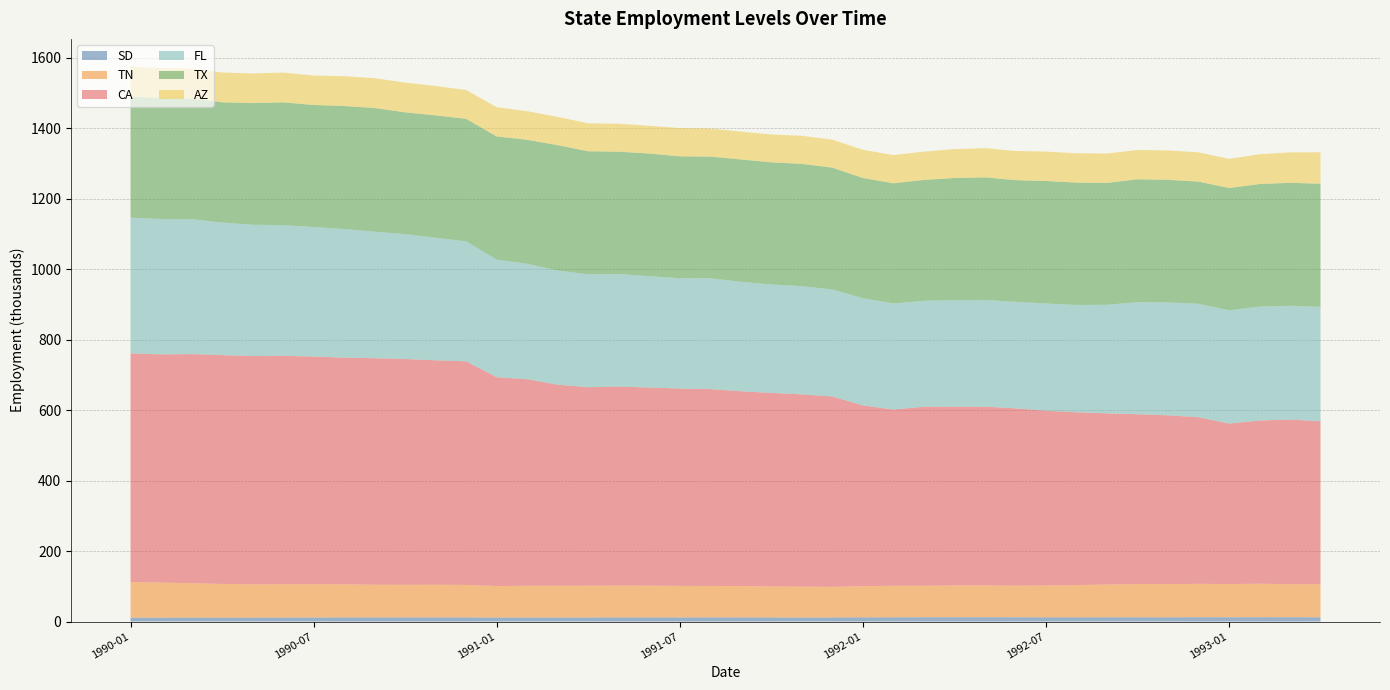

Reading right to left, list all the values displayed in this chart.

SD: 12.2	12.4	12.4	12.2	12.4	12.1	12.2	12.2	12.1	12.1	12.3	12.3	12.4	12.3	12.1	12.0	11.7	11.4	11.7	11.9	12.1	11.7	11.7	11.8	11.6	11.5	11.5	11.4	11.8	11.9	11.8	11.7	11.7	11.6	11.4	11.1	11.1	11.2	11.1	11.1
TN: 93.8	93.8	95.1	94.3	94.8	94.1	94.6	93.0	91.6	90.2	89.7	90.2	90.1	89.3	89.5	88.5	87.0	87.8	87.9	88.9	89.2	89.6	90.2	90.4	90.2	90.3	90.1	89.4	92.3	92.7	92.6	92.9	94.0	94.6	94.6	94.5	95.7	97.8	99.6	101.4
CA: 462.6	467.4	463.2	455.6	472.9	479.3	481.8	486.1	490.6	496.2	503.4	507.5	507.6	508.2	500.3	513.2	540.4	545.8	549.5	553.0	558.7	560.1	562.4	565.0	563.5	570.6	586.4	592.7	634.7	637.0	641.0	643.0	643.5	646.1	648.5	648.2	649.7	650.3	647.9	648.6
FL: 324.7	322.9	323.6	321.5	322.1	320.4	318.0	308.0	304.6	304.4	302.4	303.0	302.5	300.8	301.1	304.3	303.8	307.2	307.9	310.8	314.7	313.3	316.3	319.4	320.5	324.3	327.6	334.0	340.7	347.8	354.5	359.2	365.1	367.6	371.0	372.7	376.3	382.9	384.4	385.7
TX: 349.8	349.1	347.8	347.4	346.9	348.2	349.1	346.1	347.4	347.9	345.6	348.1	346.7	343.1	341.2	341.3	345.9	347.2	346.8	347.4	345.4	346.1	348.1	347.5	349.3	355.8	352.2	349.7	347.8	347.6	345.8	351.2	349.4	346.7	348.6	345.4	341.5	342.6	343.1	343.8
AZ: 89.2	86.4	84.5	82.6	83.1	83.5	83.1	83.4	83.3	83.4	82.7	82.9	82.1	80.5	80.1	80.0	79.4	79.7	79.0	79.2	79.7	80.2	78.9	79.3	79.6	80.3	81.2	83.0	81.7	83.5	84.3	84.7	84.5	83.6	84.5	84.1	84.5	85.0	84.9	84.9